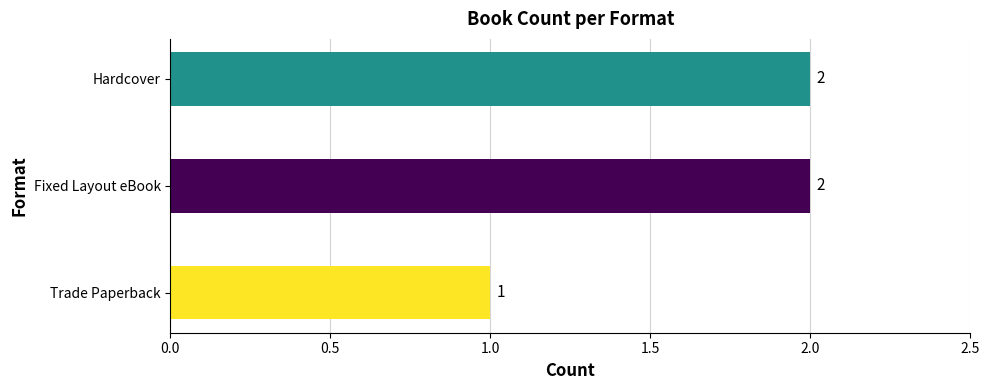

Count the values in the range 1 to 2.

3